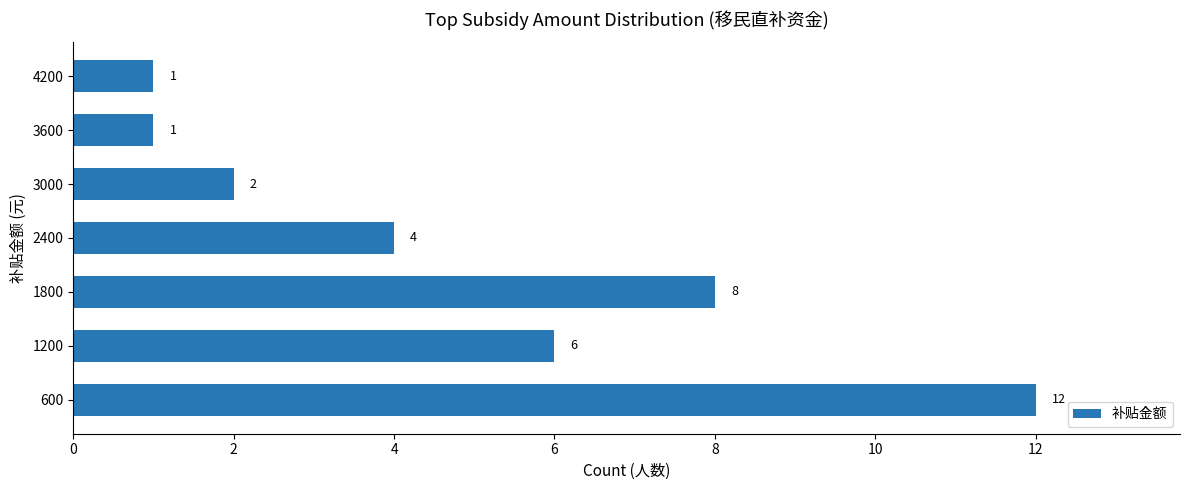

Reading bottom to top, list all the values displayed in this chart.

600=12	1200=6	1800=8	2400=4	3000=2	3600=1	4200=1